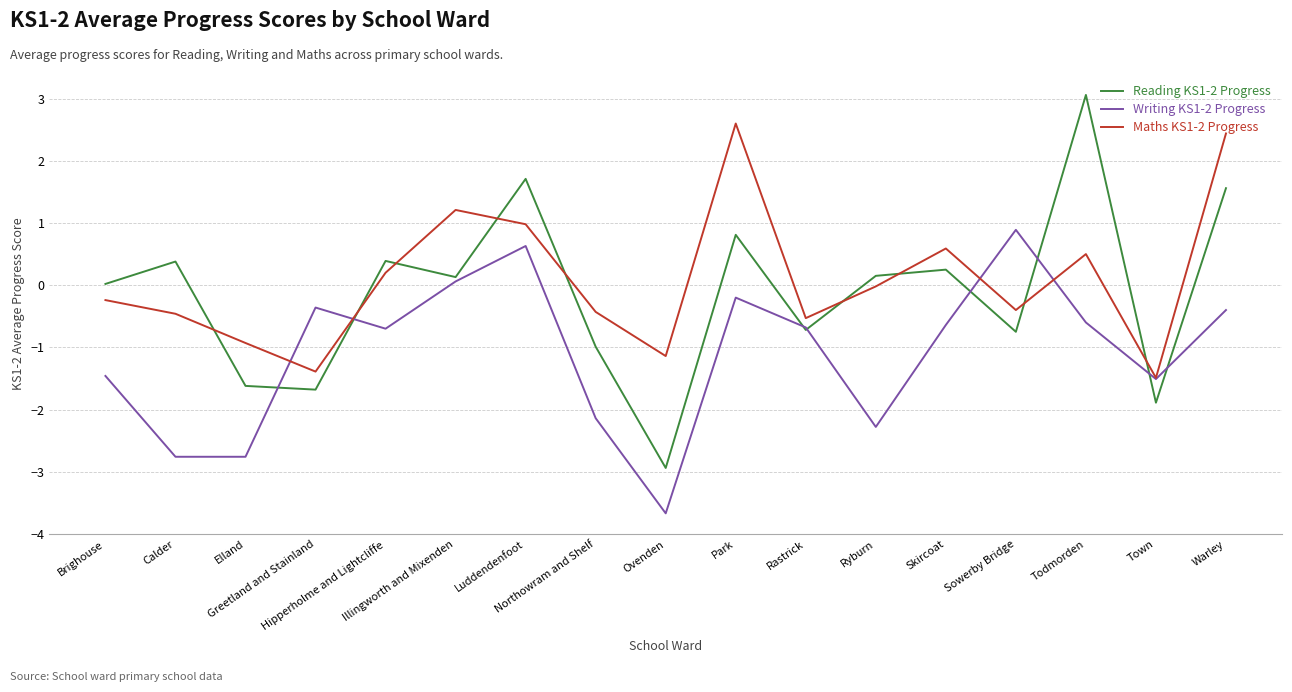

What is the difference between the Maths KS1-2 Progress values at Illingworth and Mixenden and Greetland and Stainland?

2.6